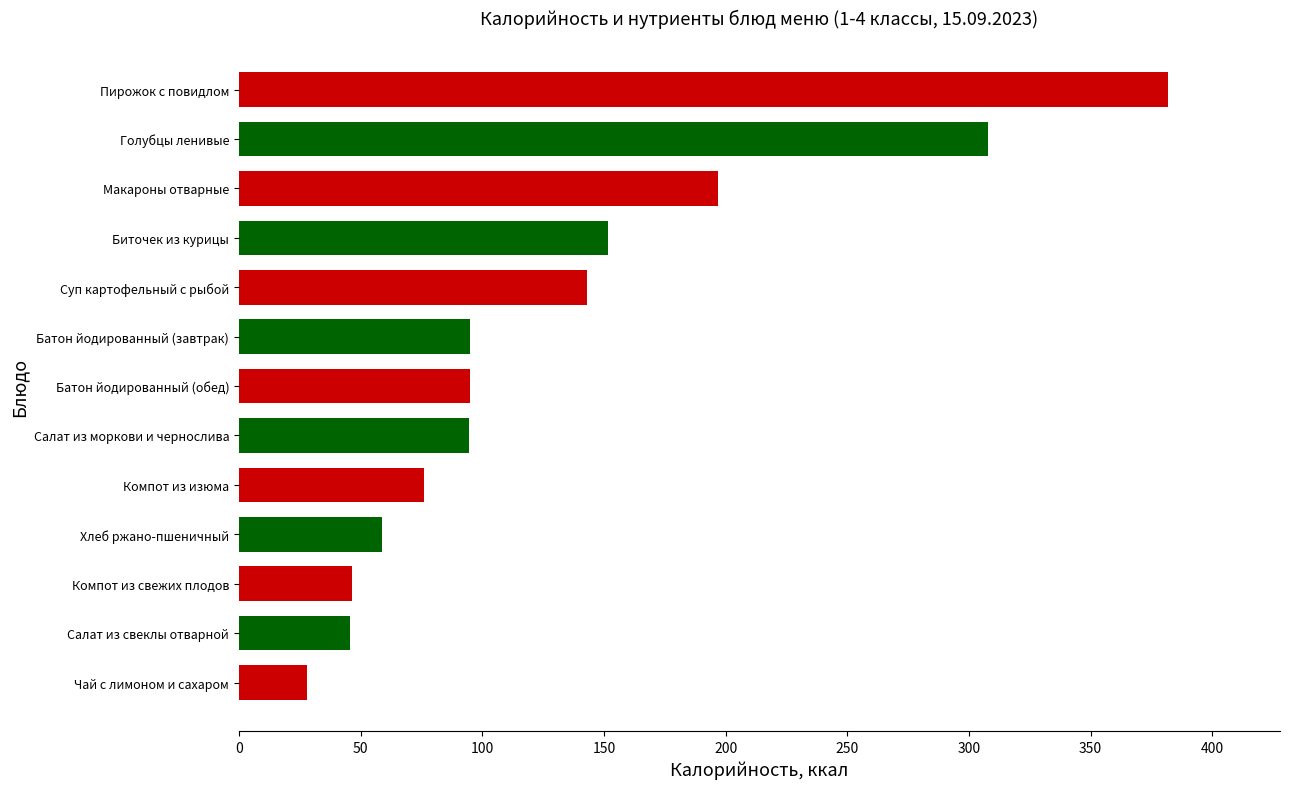

What is the sum of the values at Батон йодированный (завтрак) and Суп картофельный с рыбой?

238.2